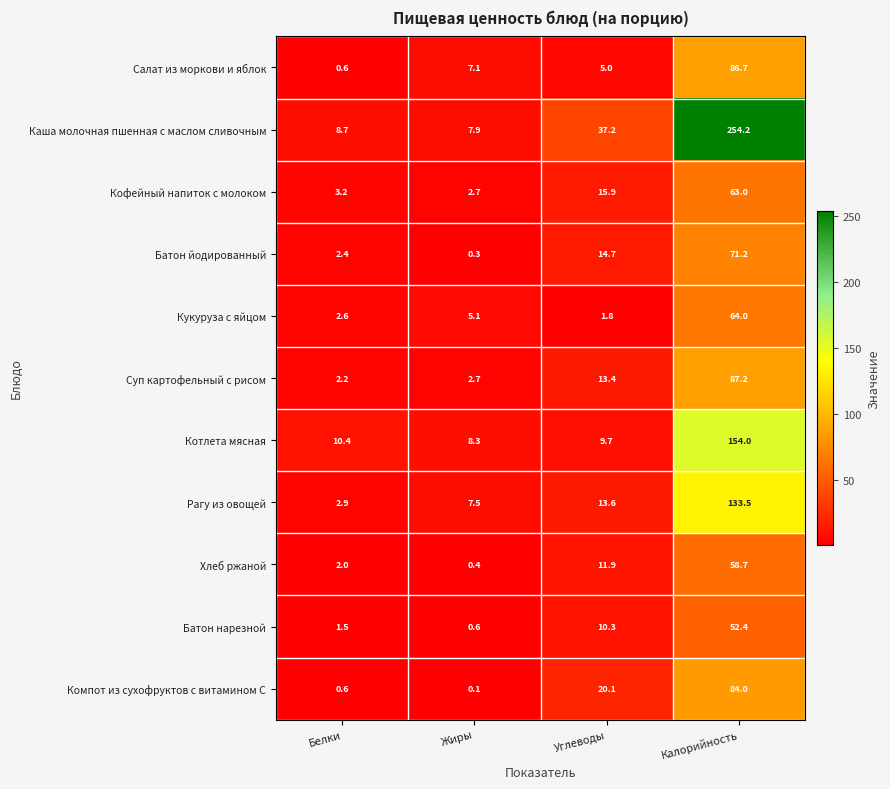

Between Жиры and Калорийность, which series saw the biggest shift?

Каша молочная пшенная с маслом сливочным